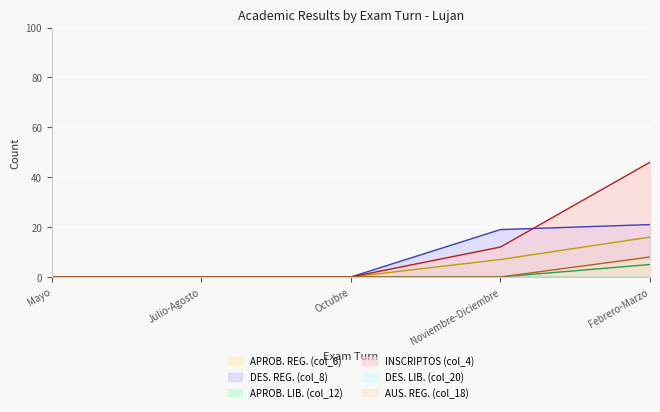

True or false: INSCRIPTOS (col_4) and APROB. LIB. (col_12) cross at least once.

False